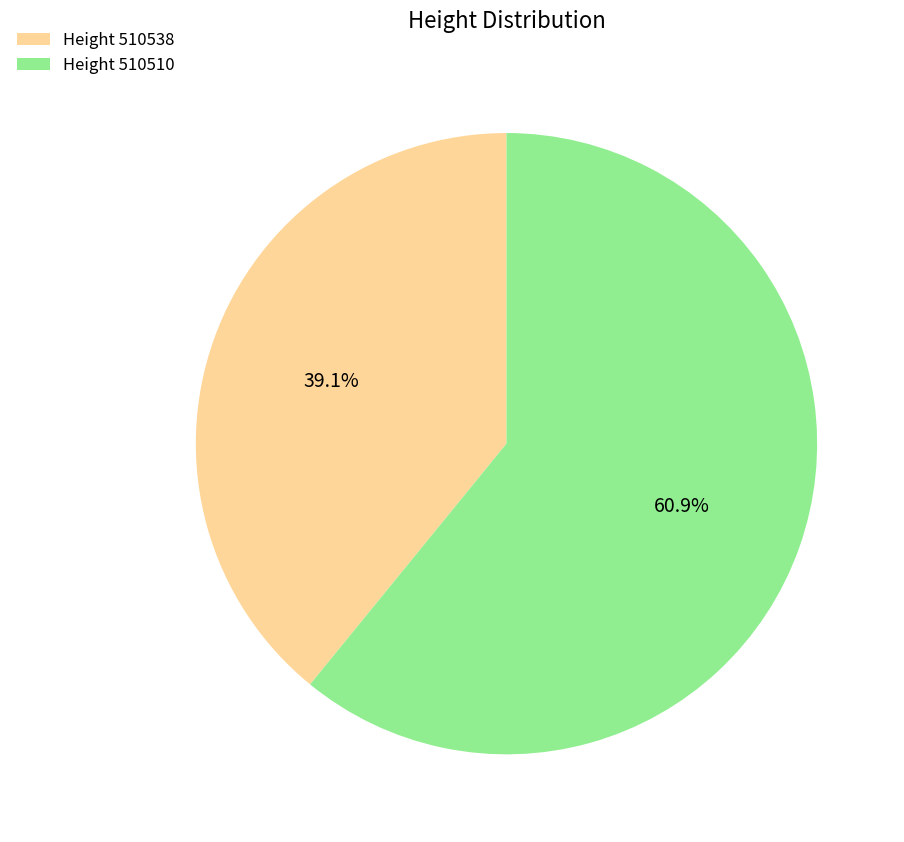

Which has a higher value, Height 510538 or Height 510510?

Height 510510